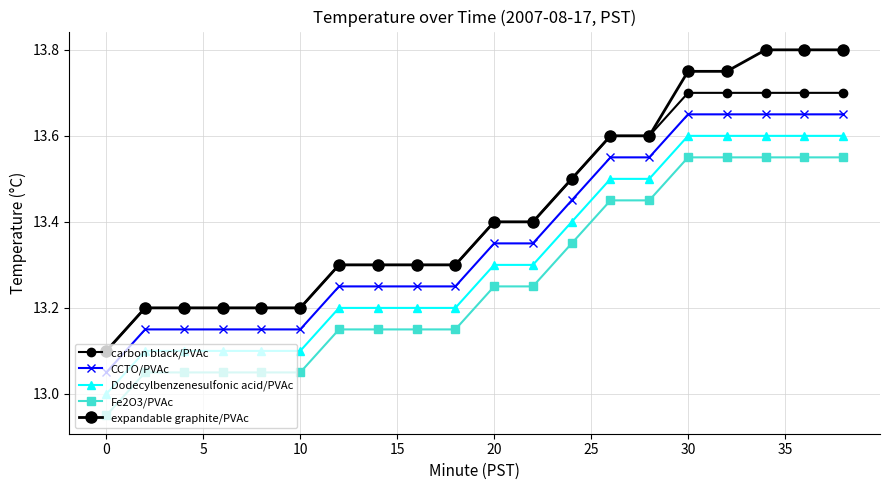

True or false: expandable graphite/PVAc and carbon black/PVAc intersect in this chart.

False